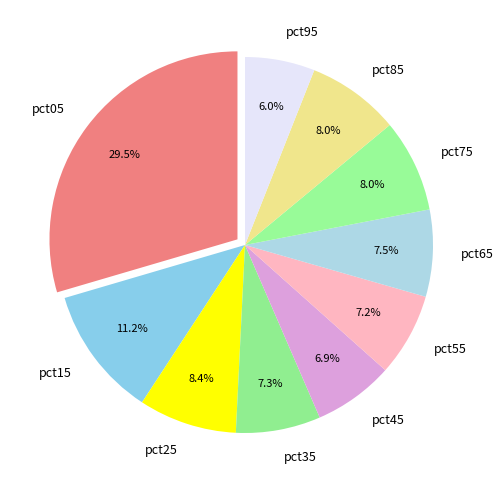

Combined, do pct65 and pct75 account for over 50%?

No